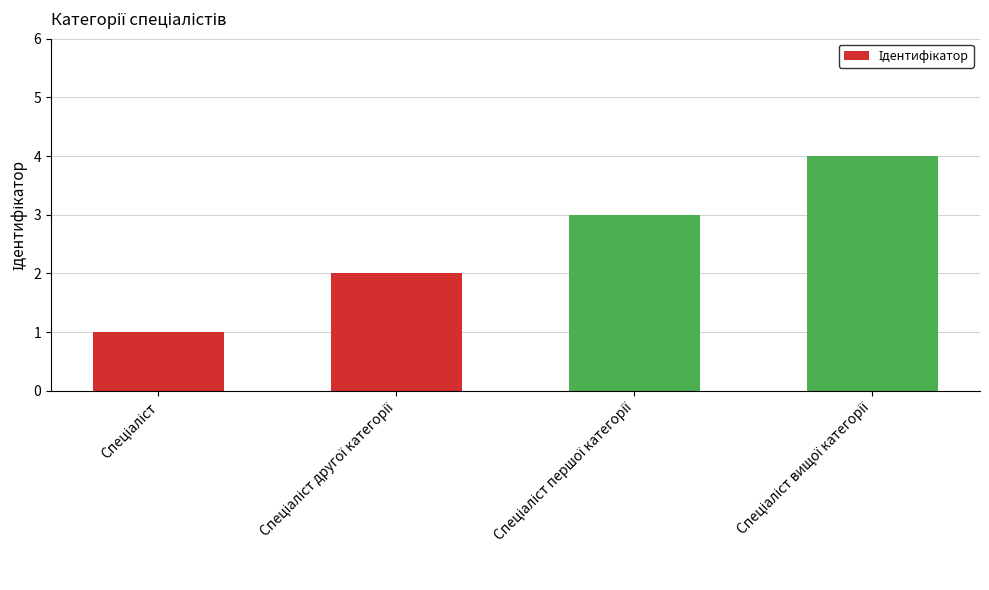

What is the difference between the maximum and minimum values?

3